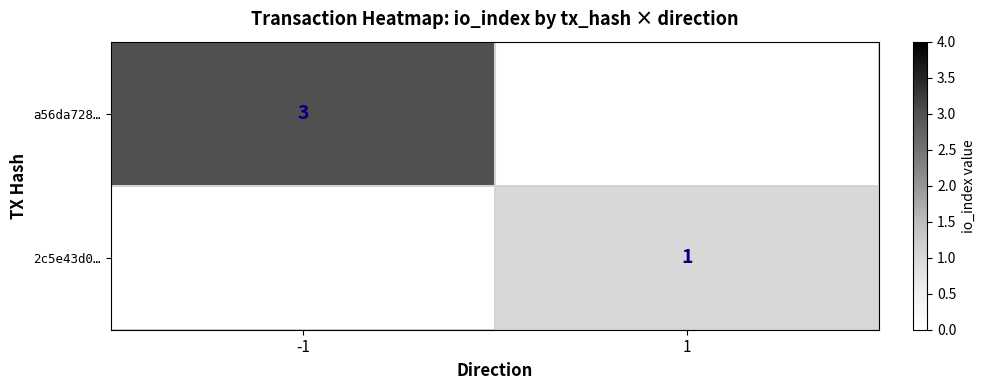

The a56da728… series shows 4 at -1. True or false?

False